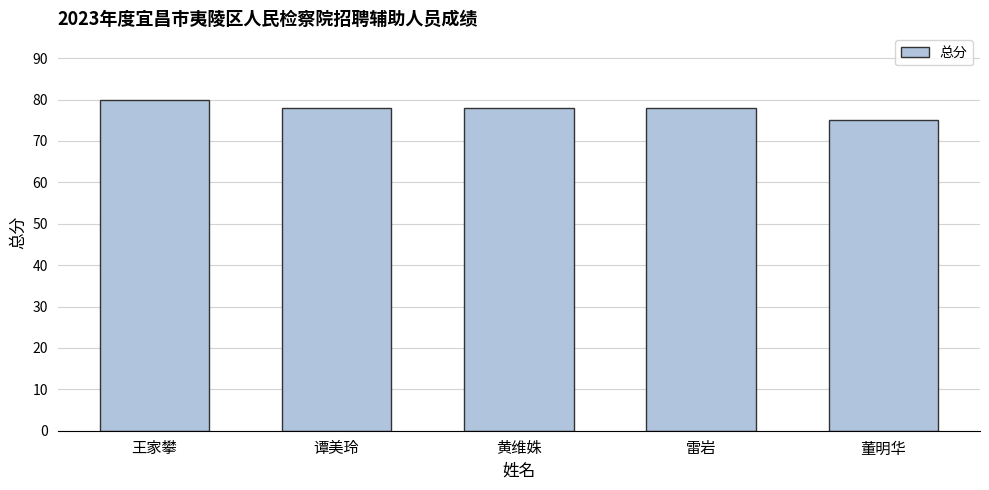

The value at 王家攀 is 80. True or false?

True